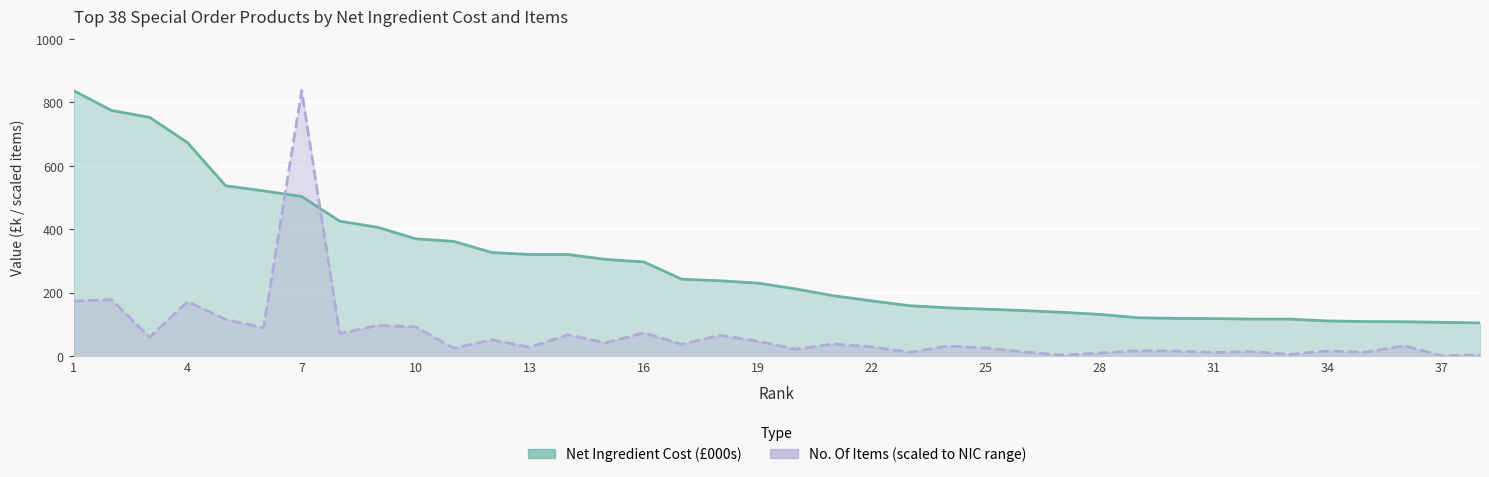

How many intersections are there between Net Ingredient Cost and No. Of Items?

2